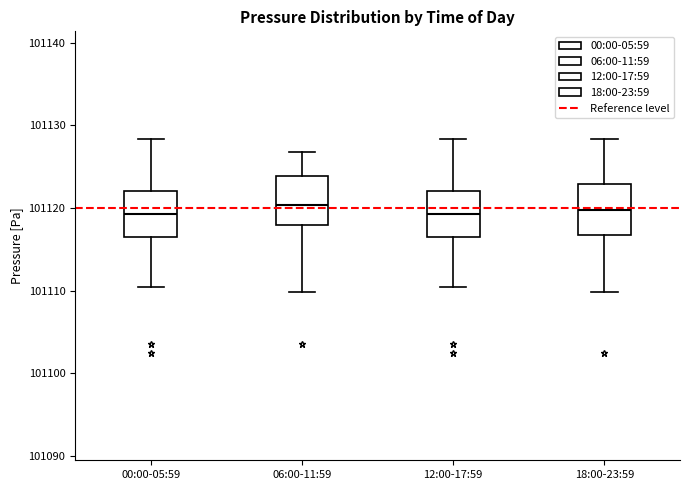

Where does the upper whisker of the box for 12:00-17:59 end on the y-axis? The values are not printed on the chart, so give them approximately, as read against the axis.

101128